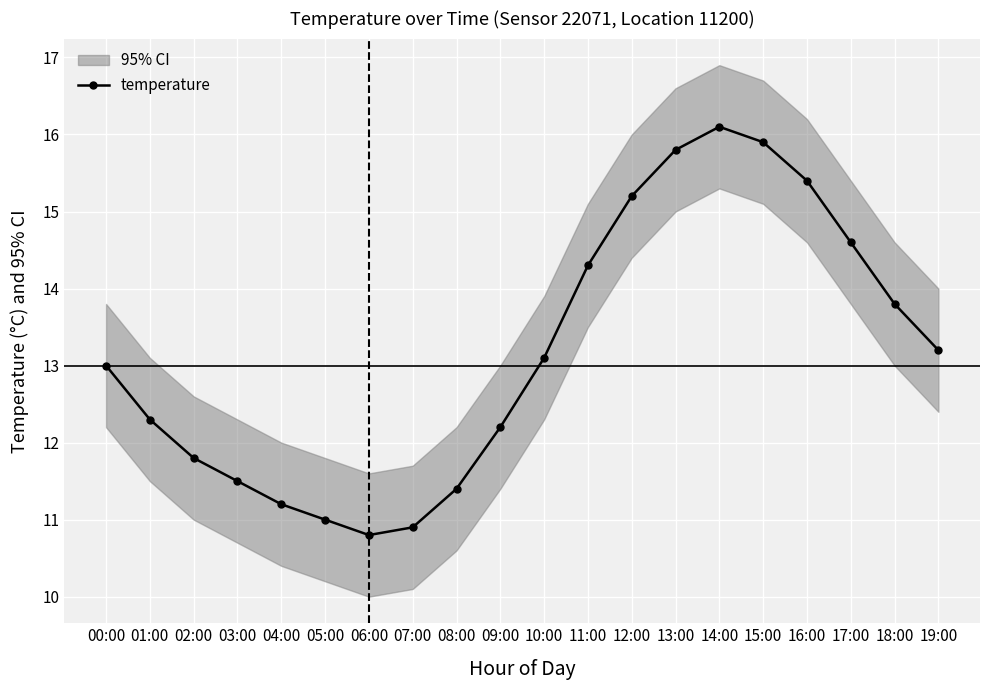

Rank the categories by value from lowest to highest.

06:00, 07:00, 05:00, 04:00, 08:00, 03:00, 02:00, 09:00, 01:00, 00:00, 10:00, 19:00, 18:00, 11:00, 17:00, 12:00, 16:00, 13:00, 15:00, 14:00